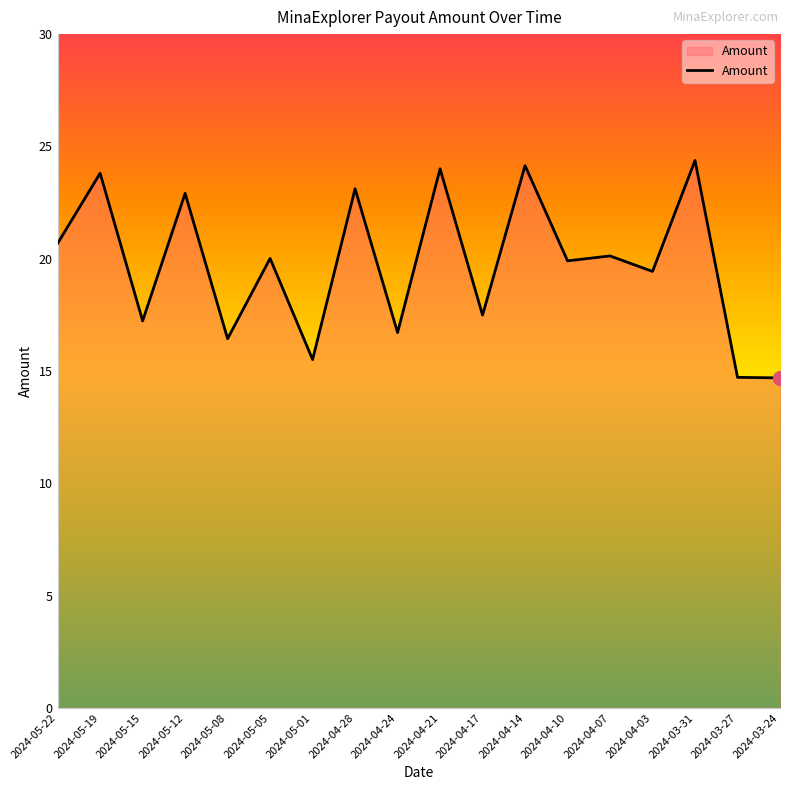

What is the smallest value displayed?

14.7